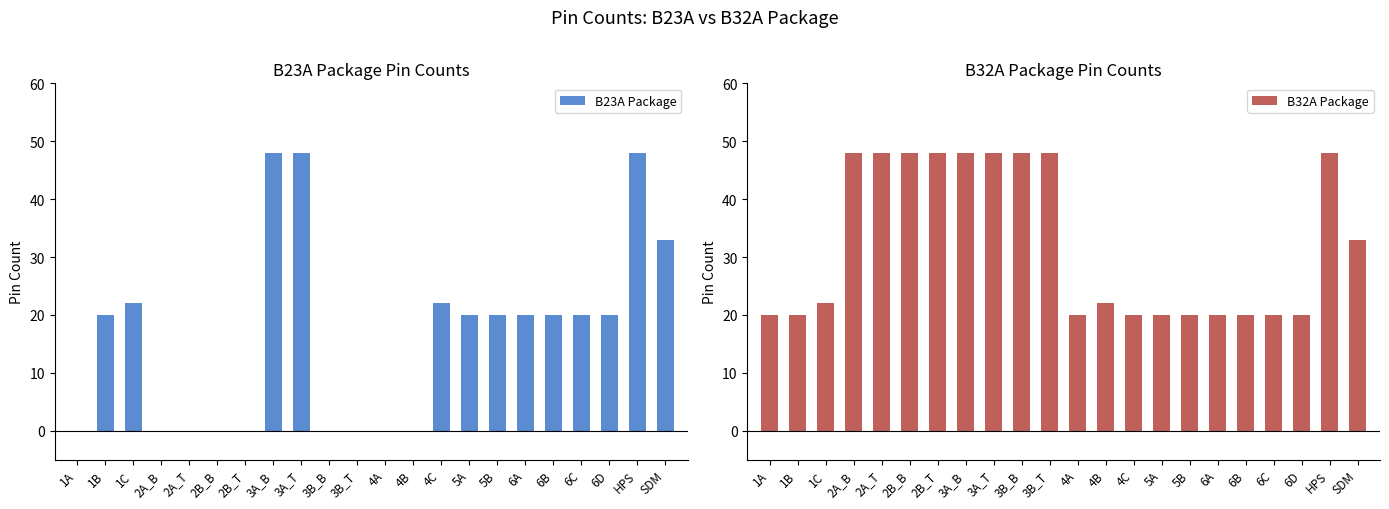

Which series changed the most between 3B_T and 5A?

B32A Package